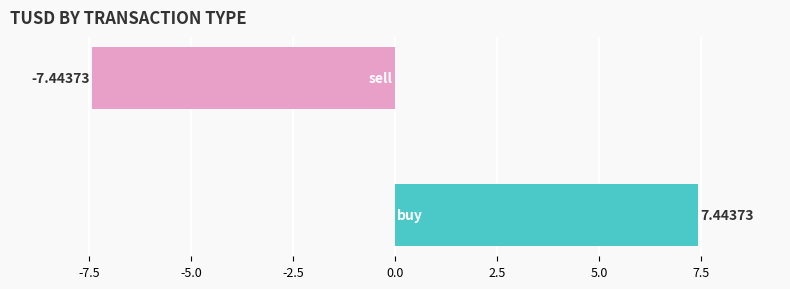

Are the bars horizontal?

Yes